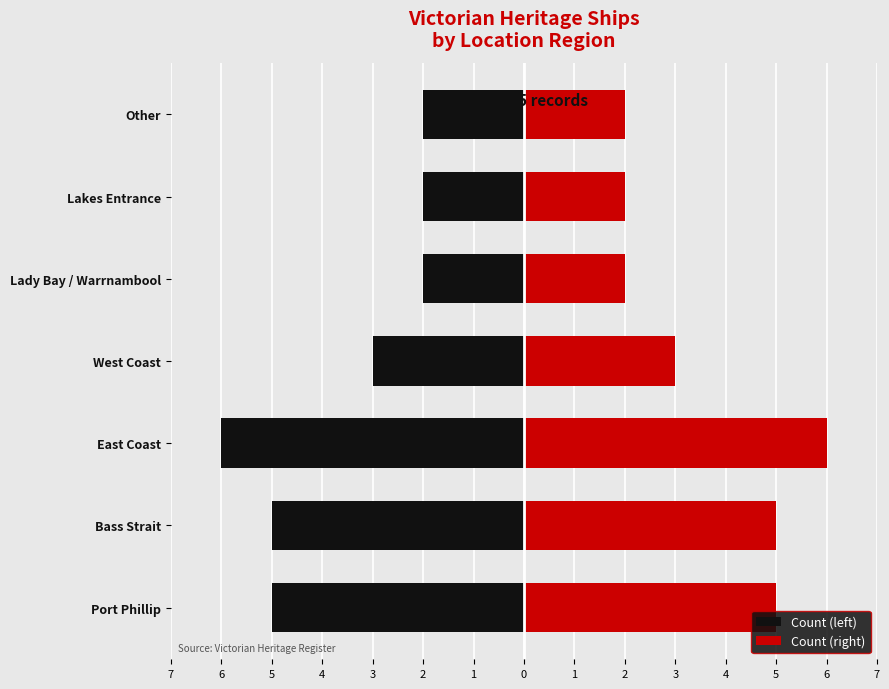

Which series has the widest spread of values?

Count (left)